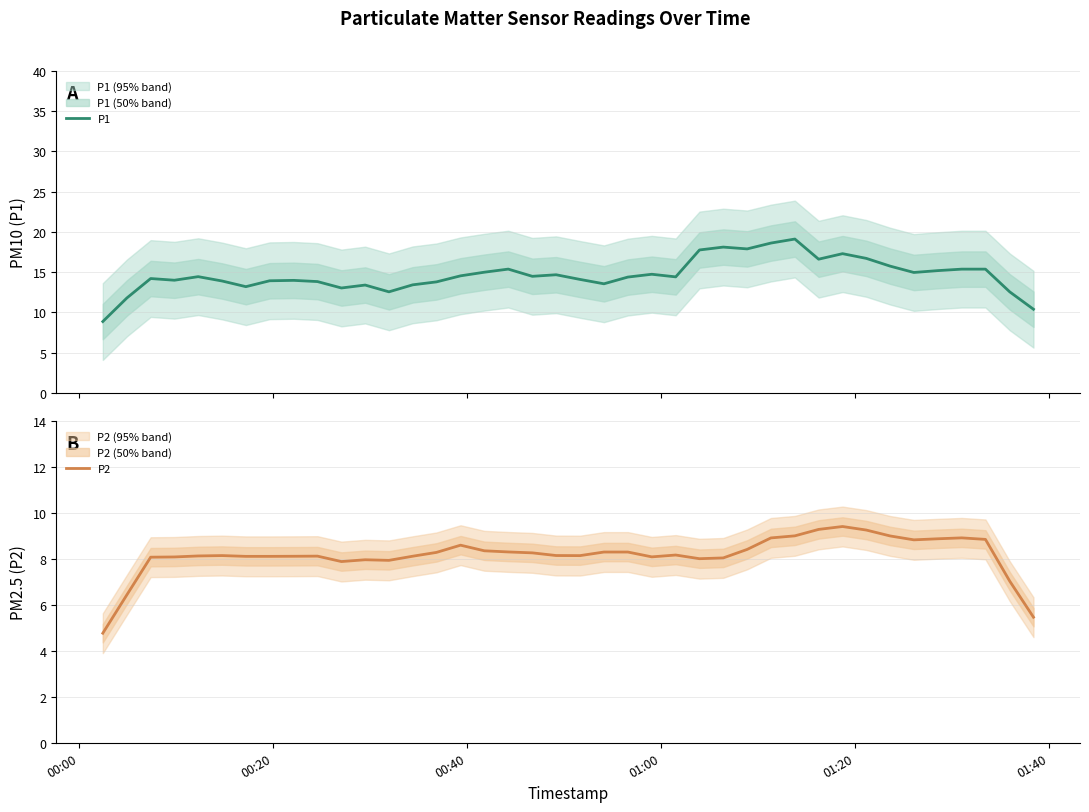

Is the value of P2 at 19 greater than the value of P1 at 23?

No